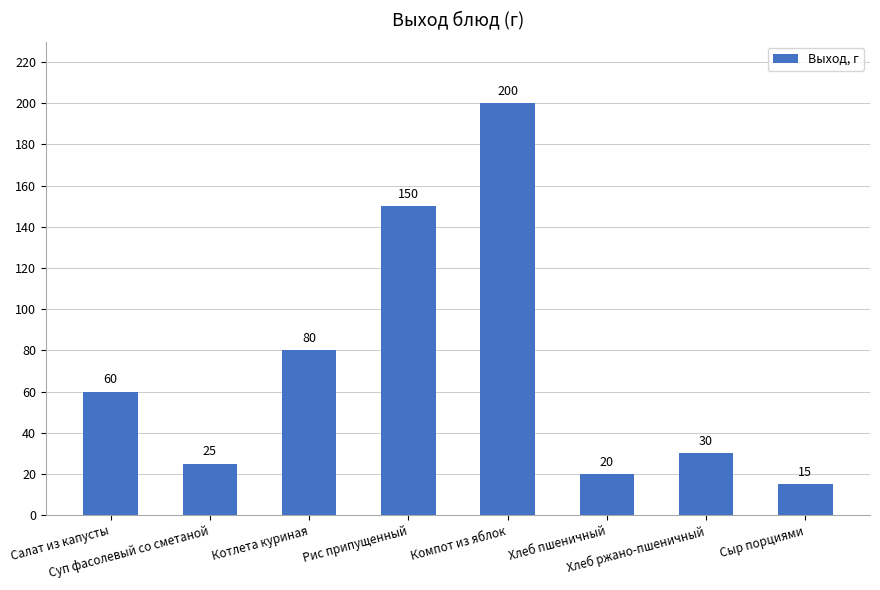

Reading left to right, list all the values displayed in this chart.

Салат из капусты=60	Суп фасолевый со сметаной=25	Котлета куриная=80	Рис припущенный=150	Компот из яблок=200	Хлеб пшеничный=20	Хлеб ржано-пшеничный=30	Сыр порциями=15